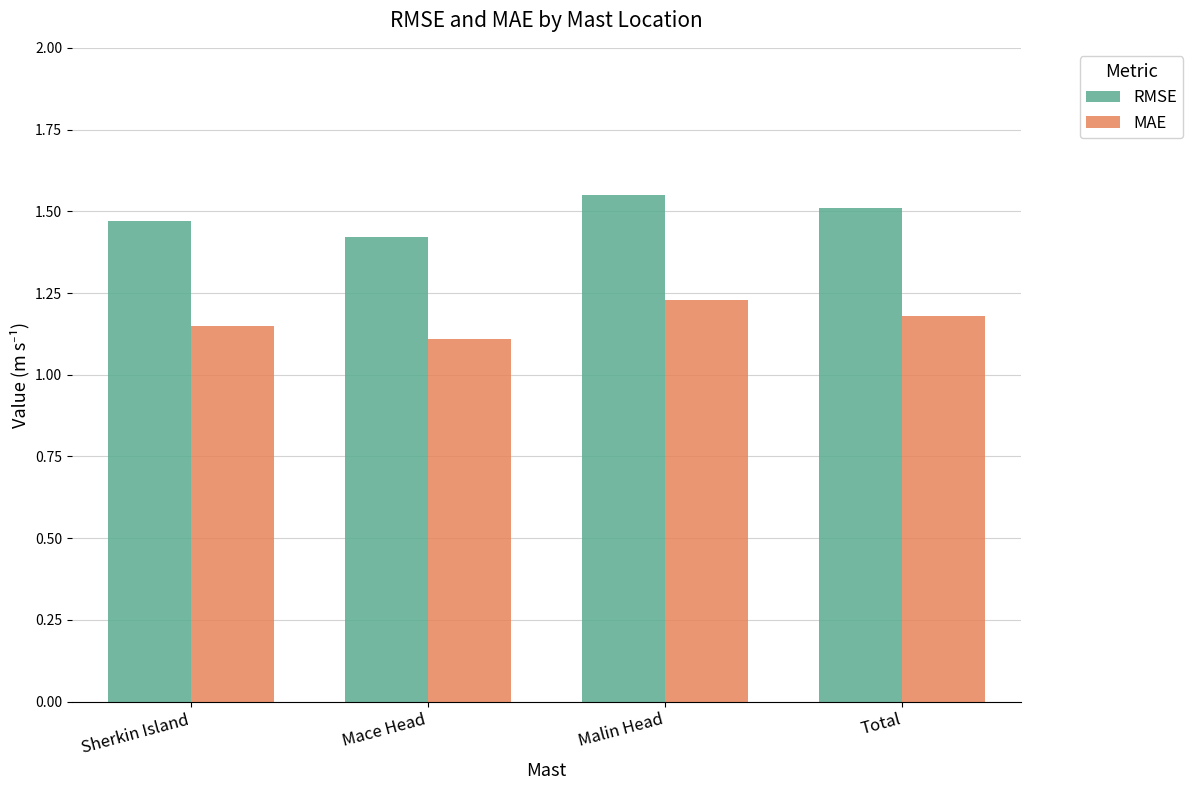

What is the difference between the maximum and minimum values in the RMSE series?

0.1